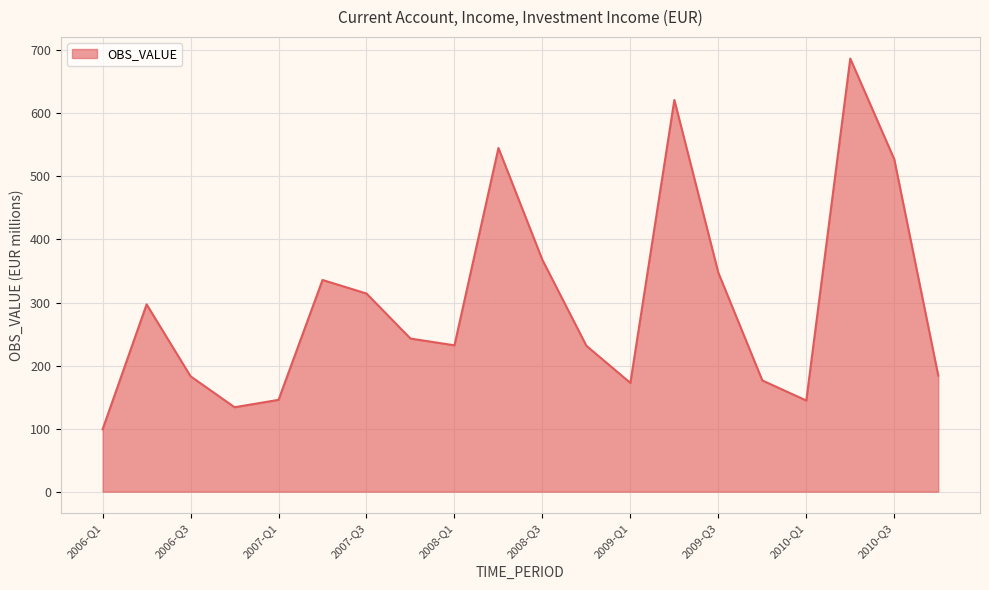

How many interior local valleys (lower than both neighbors) does the data have?

4